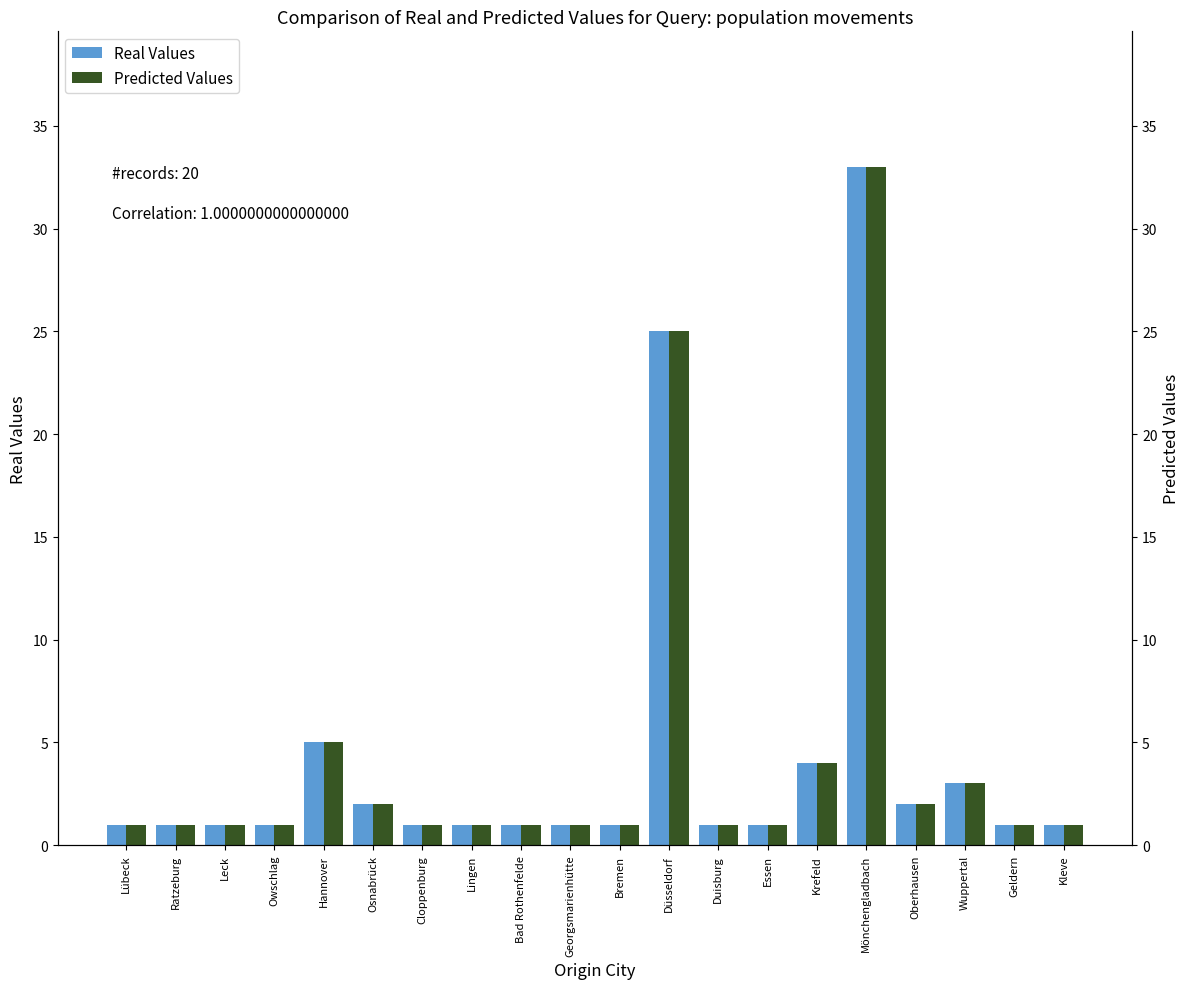

Rank the series at Krefeld from lowest to highest value.

Real Values, Predicted Values